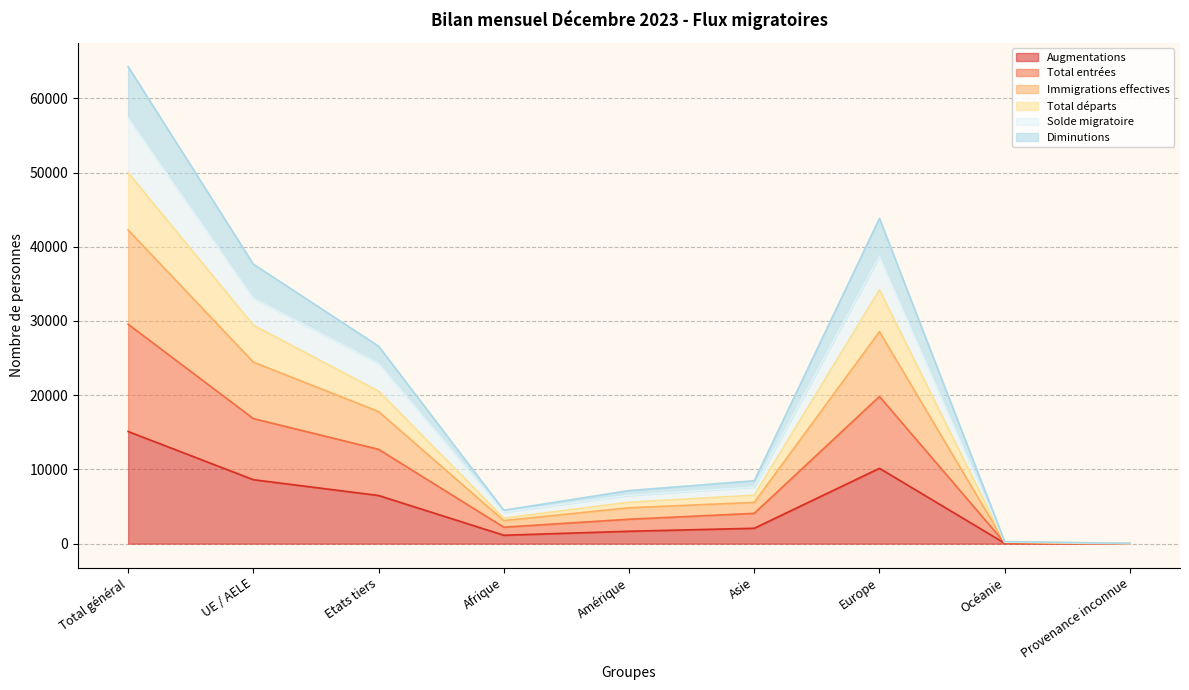

True or false: Solde migratoire has a value of 371 at Océanie.

False